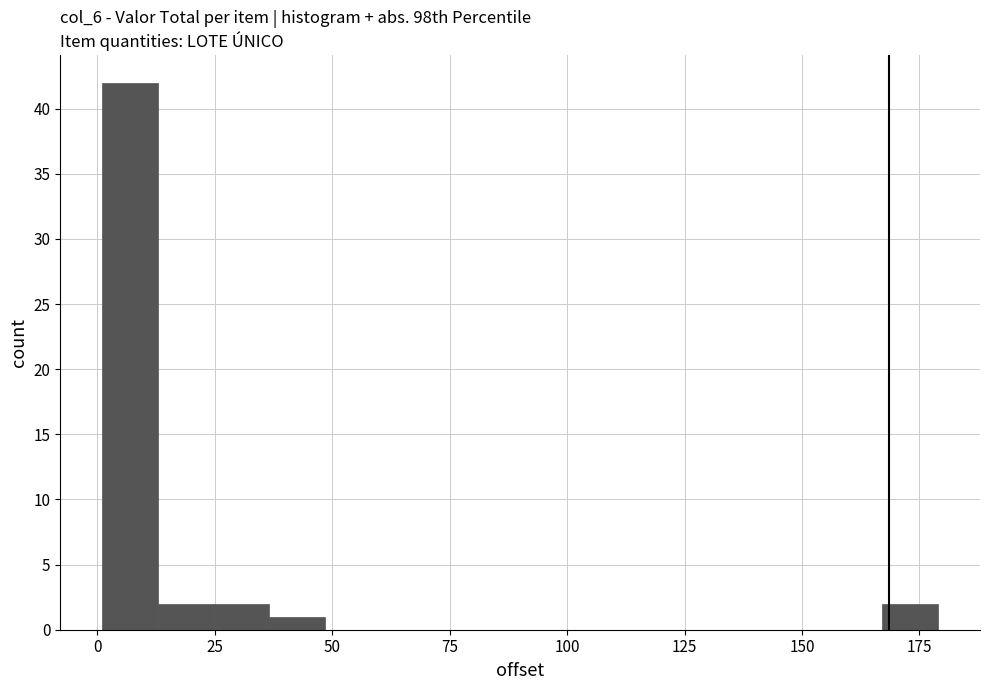

Around what value on the x-axis is the tallest bar? Give the approximate position of its centre, as read against the axis.

5